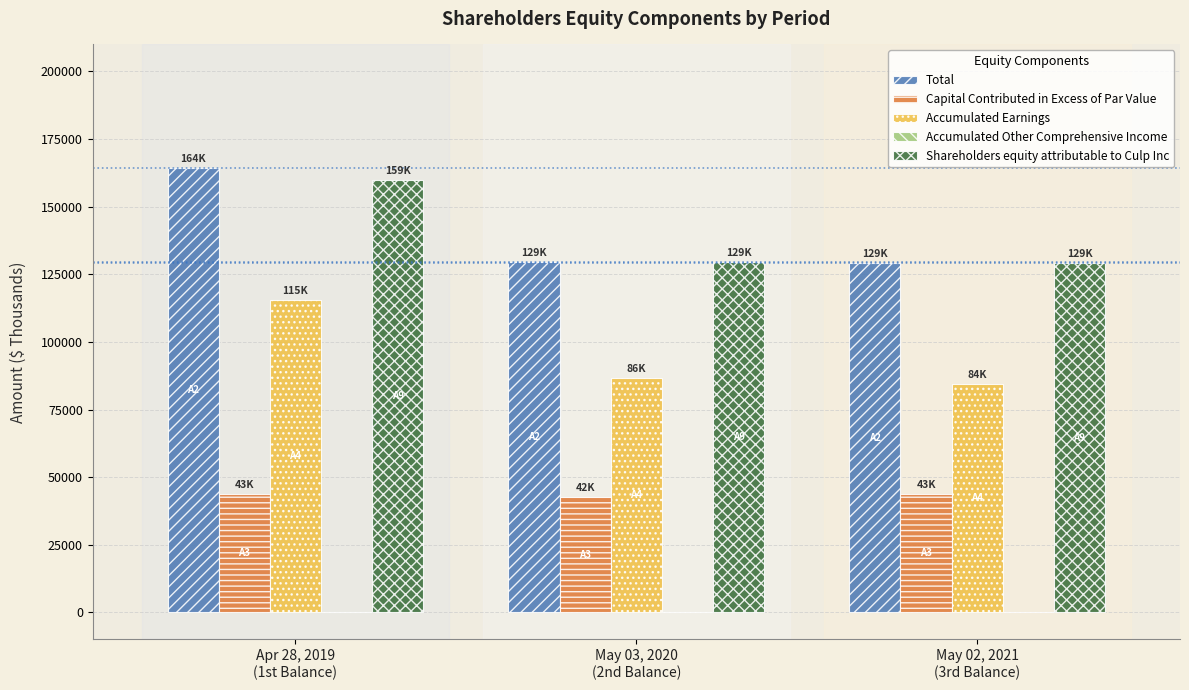

How many groups of bars are there?

3